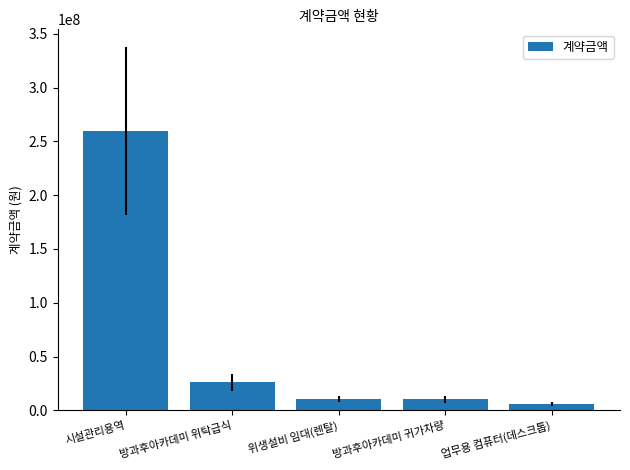

The value at 위생설비 임대(렌탈) is 10576440. True or false?

True